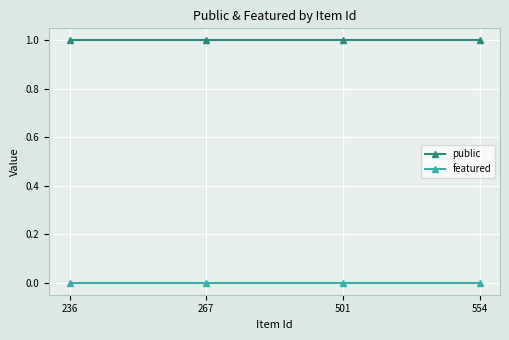

True or false: featured has more than 1 interior local peaks.

False